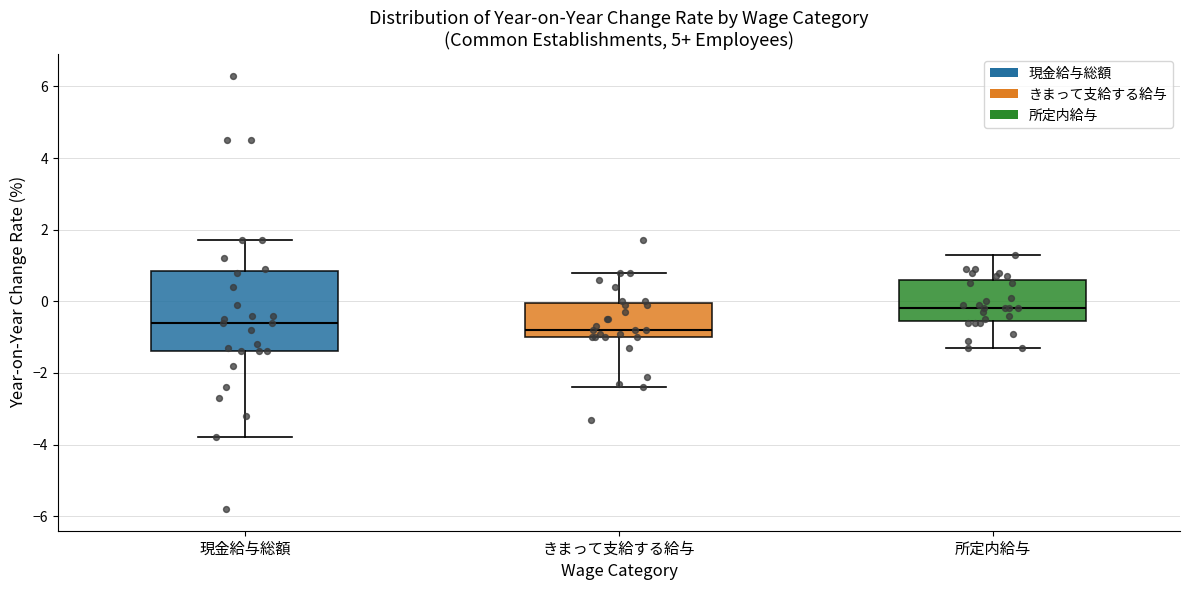

Reading left to right, transcribe this box plot: for each box, give where its median line is, the range the box spans, and where its two whiskers end, as read against the y-axis. The values are not printed on the chart, so give them approximately, as read against the axis.

現金給与総額: median -0.6, box -1.4 to 0.8, whiskers -3.8 to 1.8
きまって支給する給与: median -0.8, box -1.0 to 0.0, whiskers -2.4 to 0.8
所定内給与: median -0.2, box -0.6 to 0.6, whiskers -1.2 to 1.4